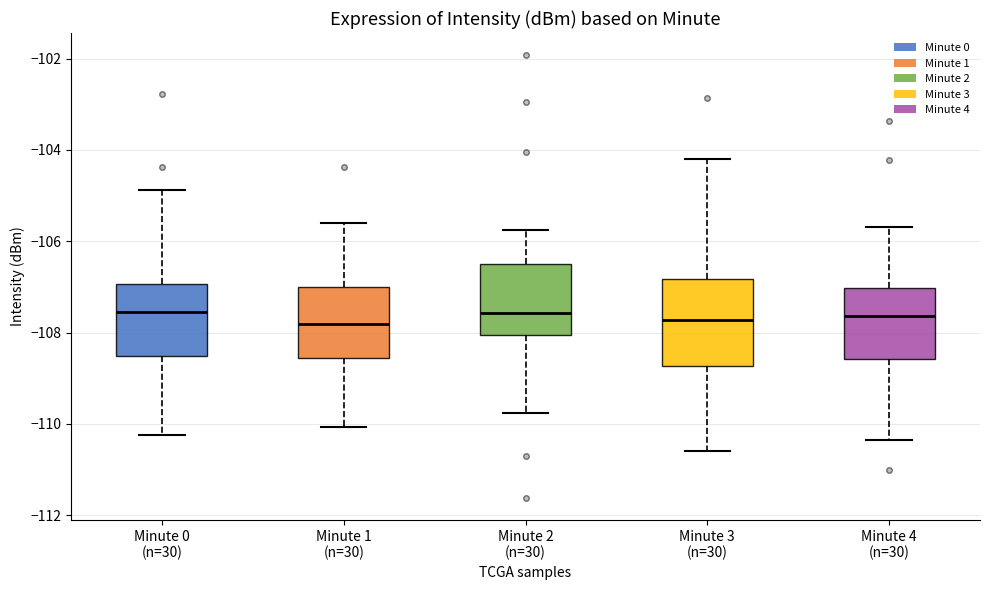

Where does the lower whisker of the box for Minute 1 (n=30) end on the y-axis? The values are not printed on the chart, so give them approximately, as read against the axis.

-110.0